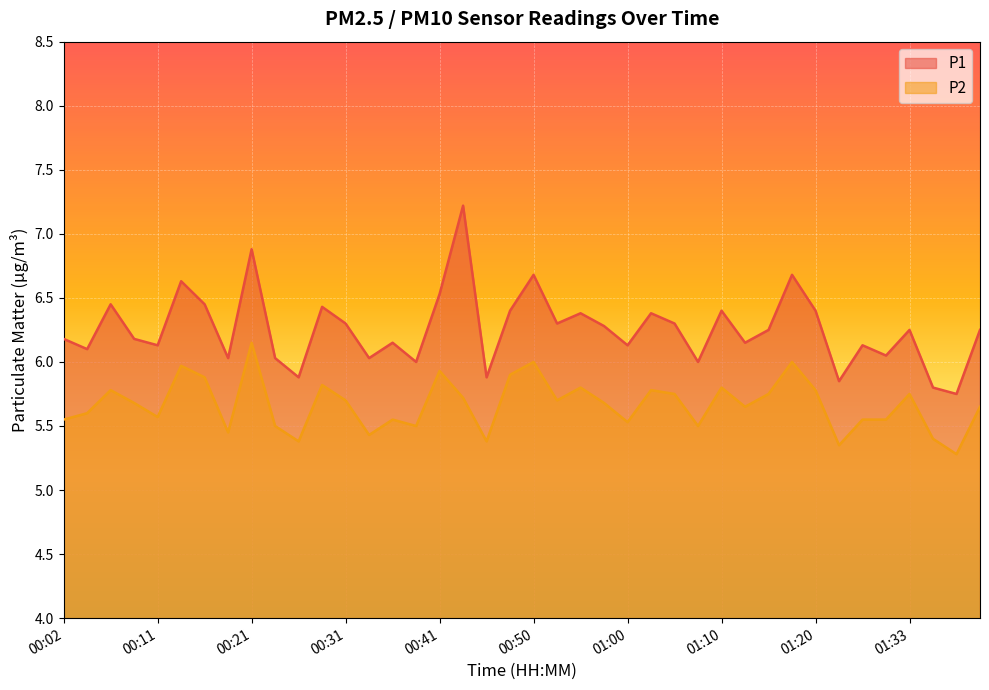

True or false: P2 has a value of 5.7 at 00:53.

True